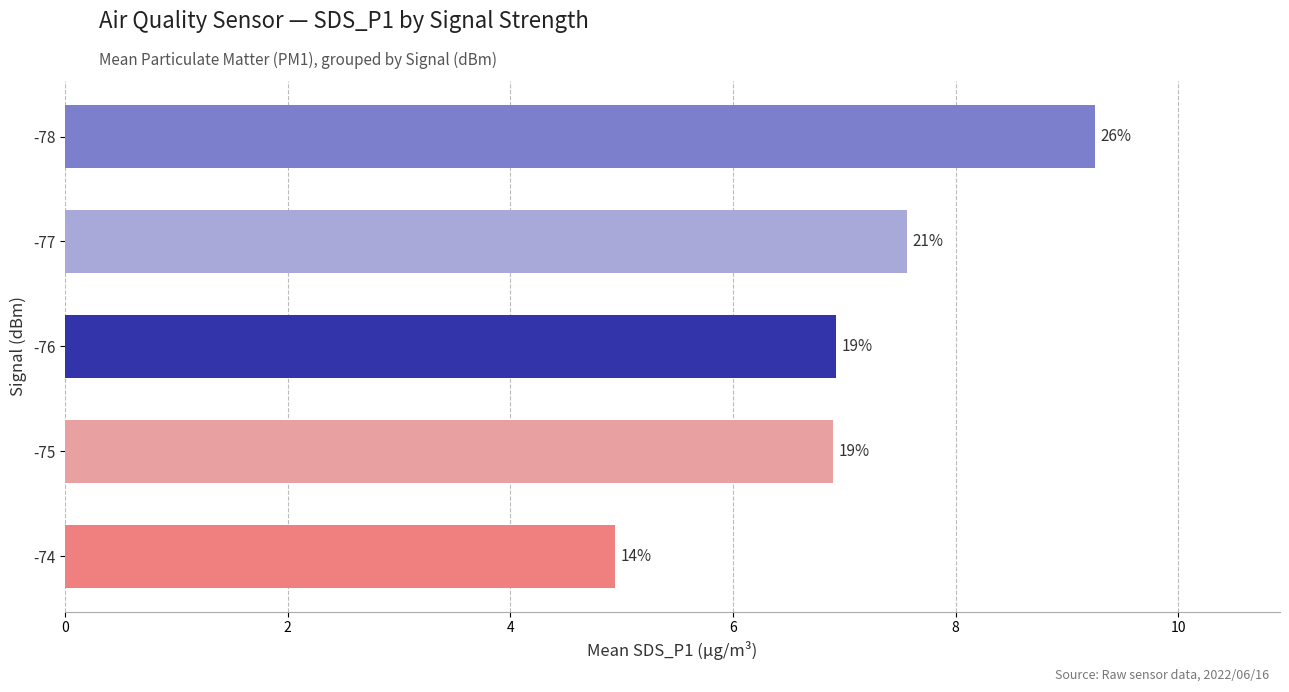

How many bars are there in total?

5